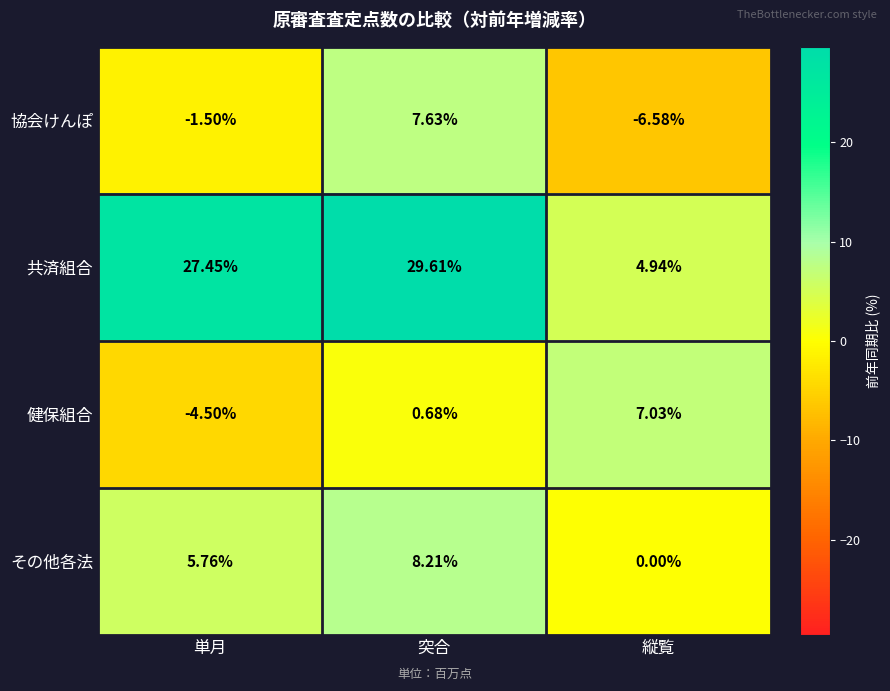

List the series in order of their peak value, highest first.

共済組合, その他各法, 協会けんぽ, 健保組合